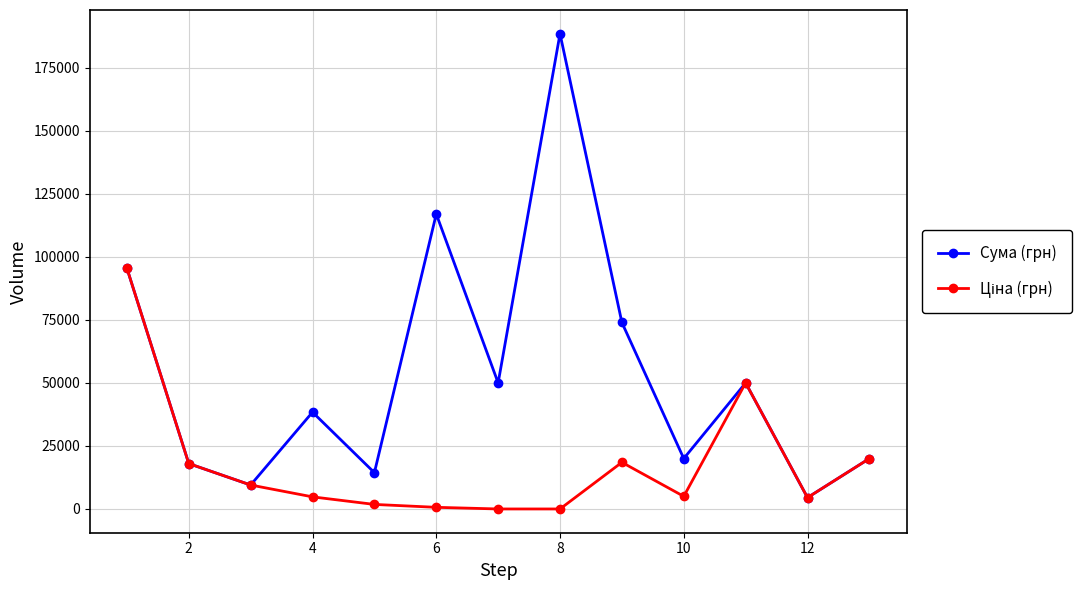

What is the minimum value for Сума (грн)?

4500